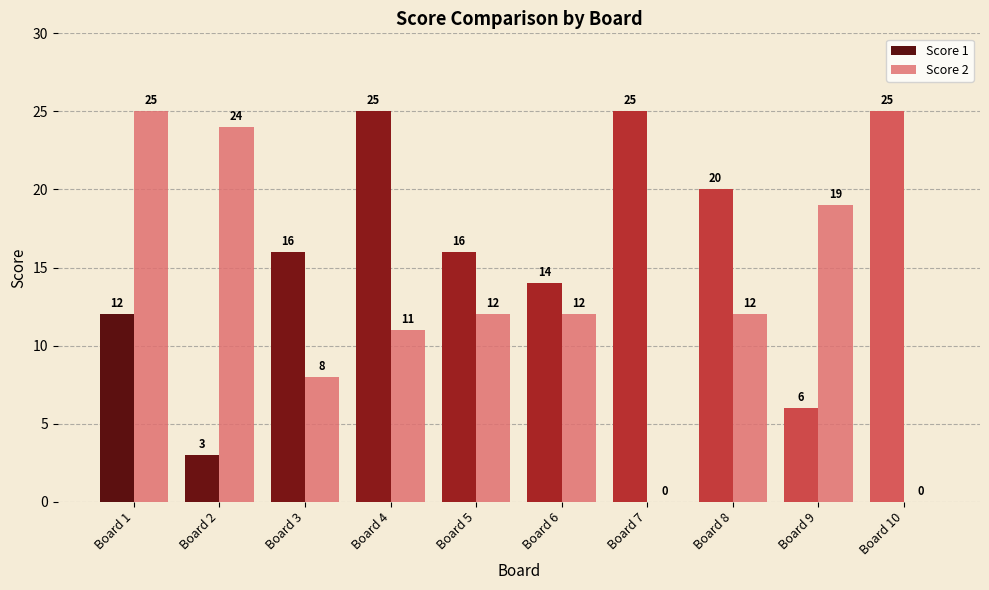

What are all the series names shown in the legend?

Score 1, Score 2